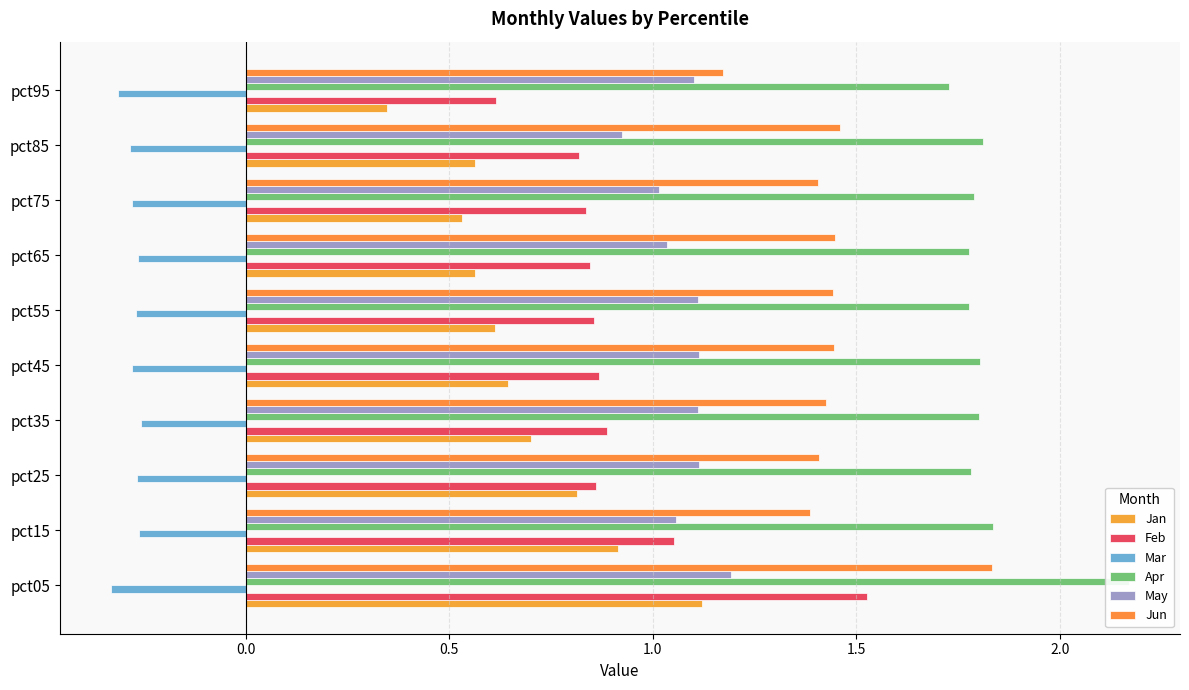

What is the sum of all Jan values?

6.8